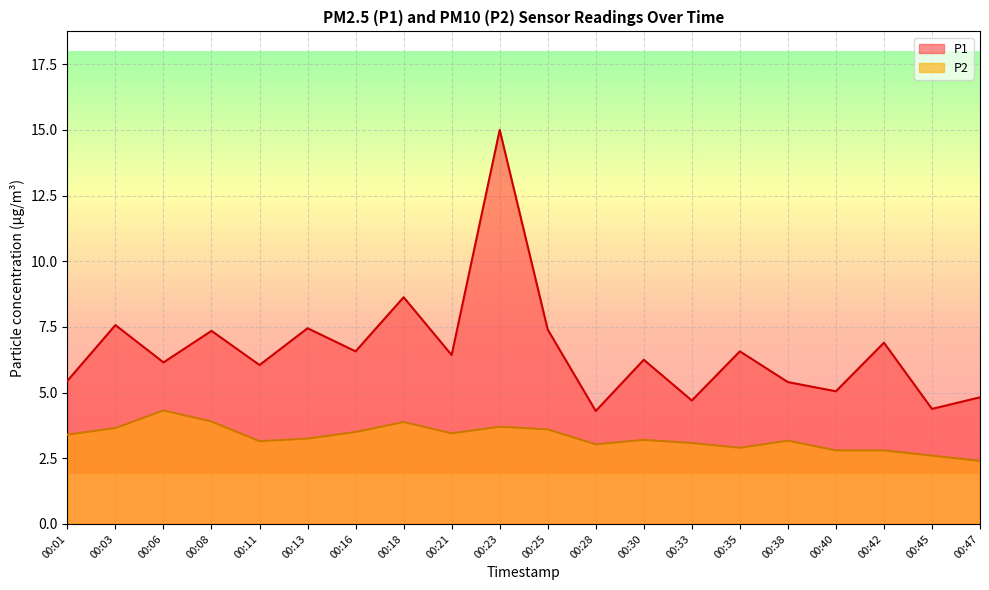

What is the highest value of the P2 series?

4.3